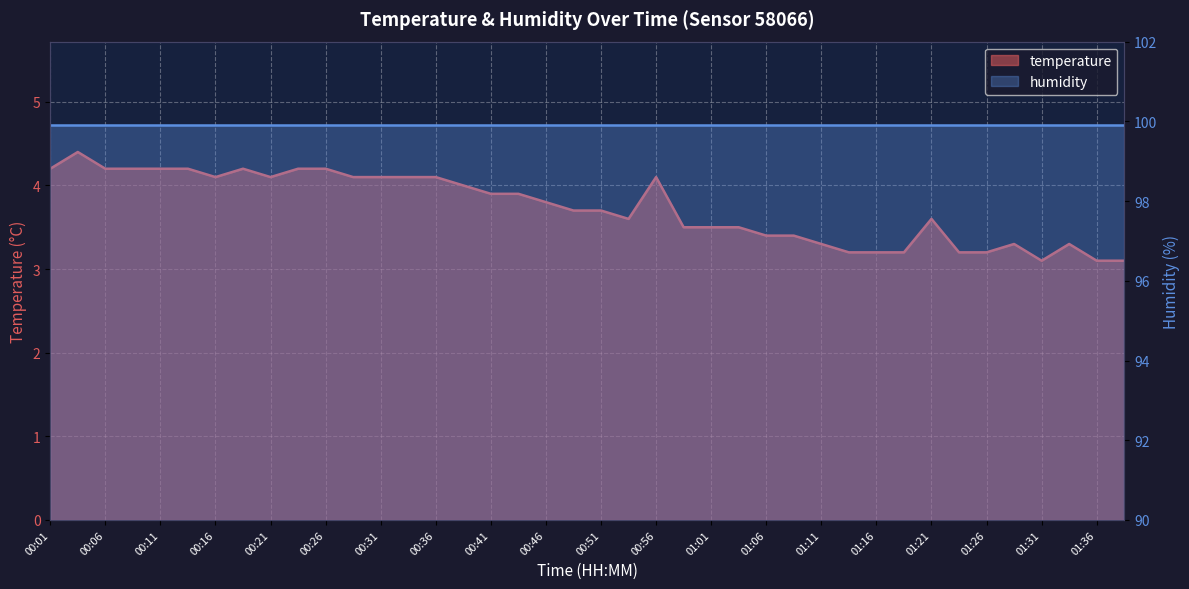

Rank the categories by value from highest to lowest.

00:03, 00:01, 00:06, 00:08, 00:11, 00:13, 00:18, 00:23, 00:26, 00:16, 00:21, 00:28, 00:31, 00:33, 00:36, 00:56, 00:38, 00:41, 00:43, 00:46, 00:49, 00:51, 00:54, 01:21, 00:59, 01:01, 01:04, 01:06, 01:09, 01:11, 01:29, 01:34, 01:14, 01:16, 01:19, 01:24, 01:26, 01:31, 01:36, 01:39